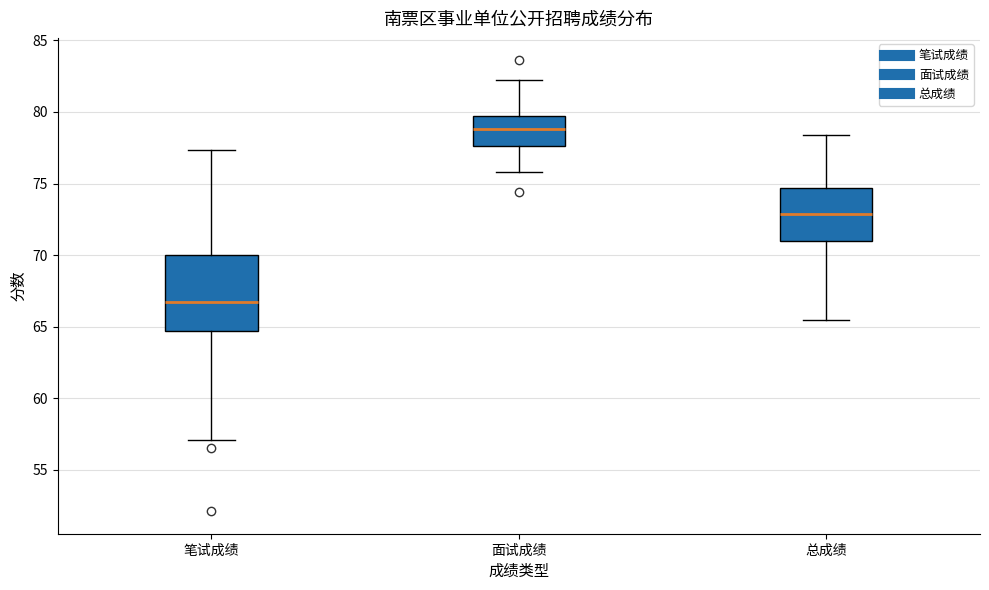

Which box's median line is the lowest?

笔试成绩